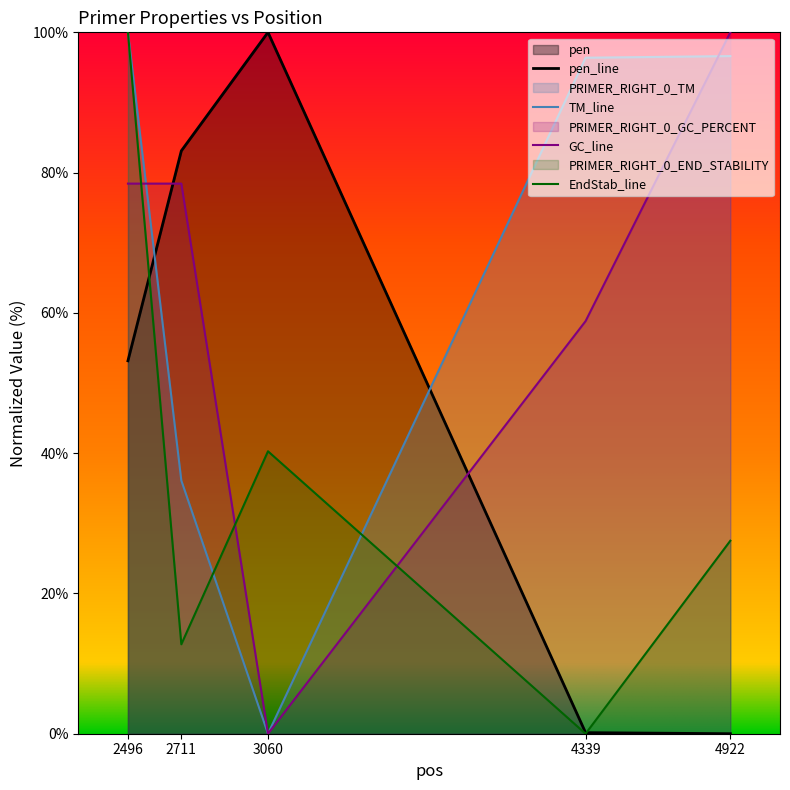

In EndStab_line, how many points are lower than both neighbors (excluding endpoints)?

2